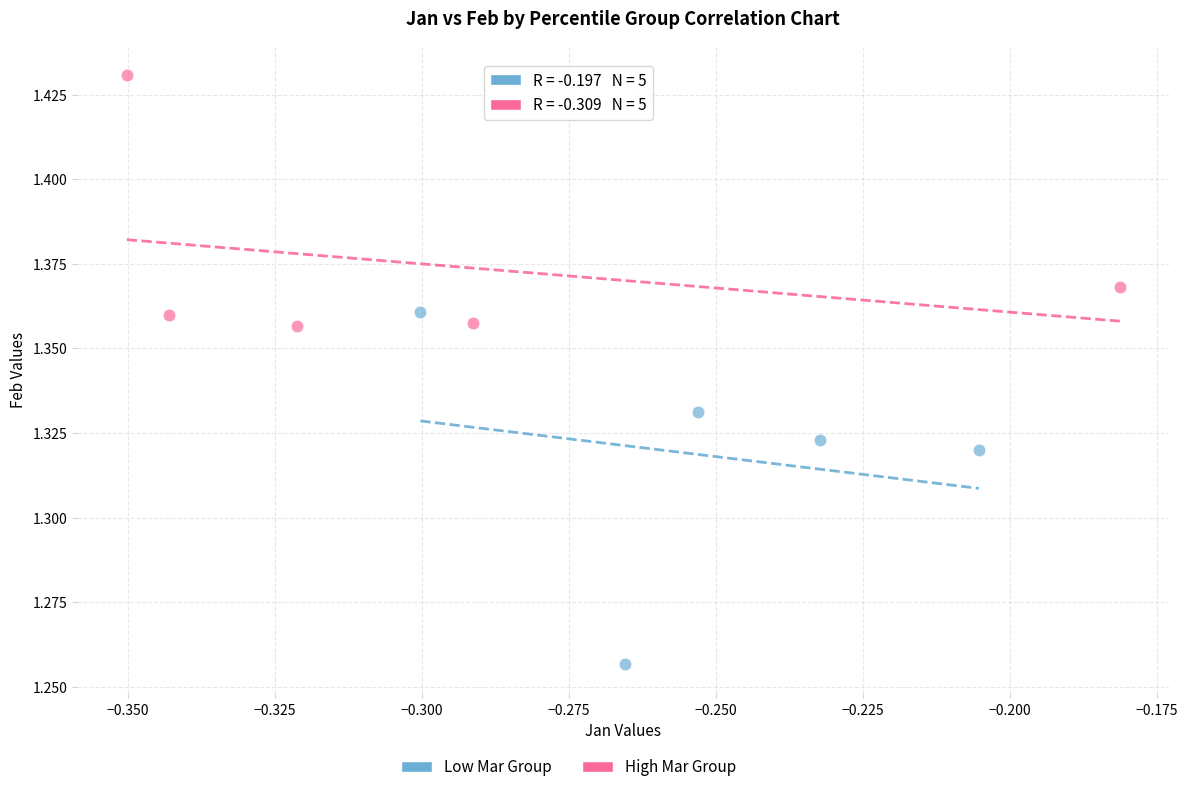

Which series contains the lowest Y value?

Low Mar Group